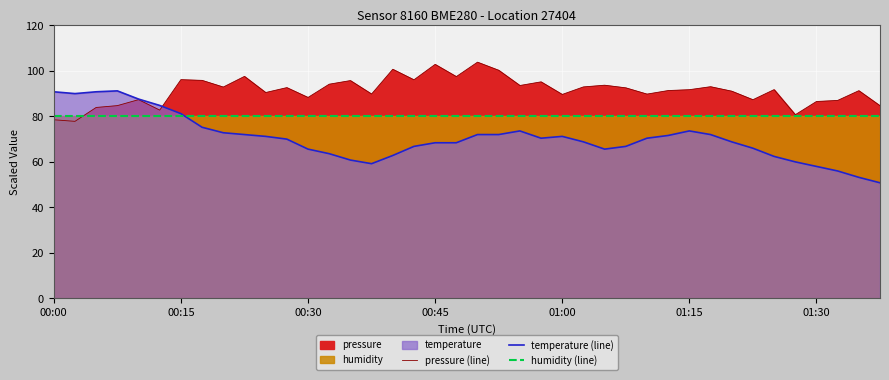

What is the average value of the temperature (line) series?

70.4